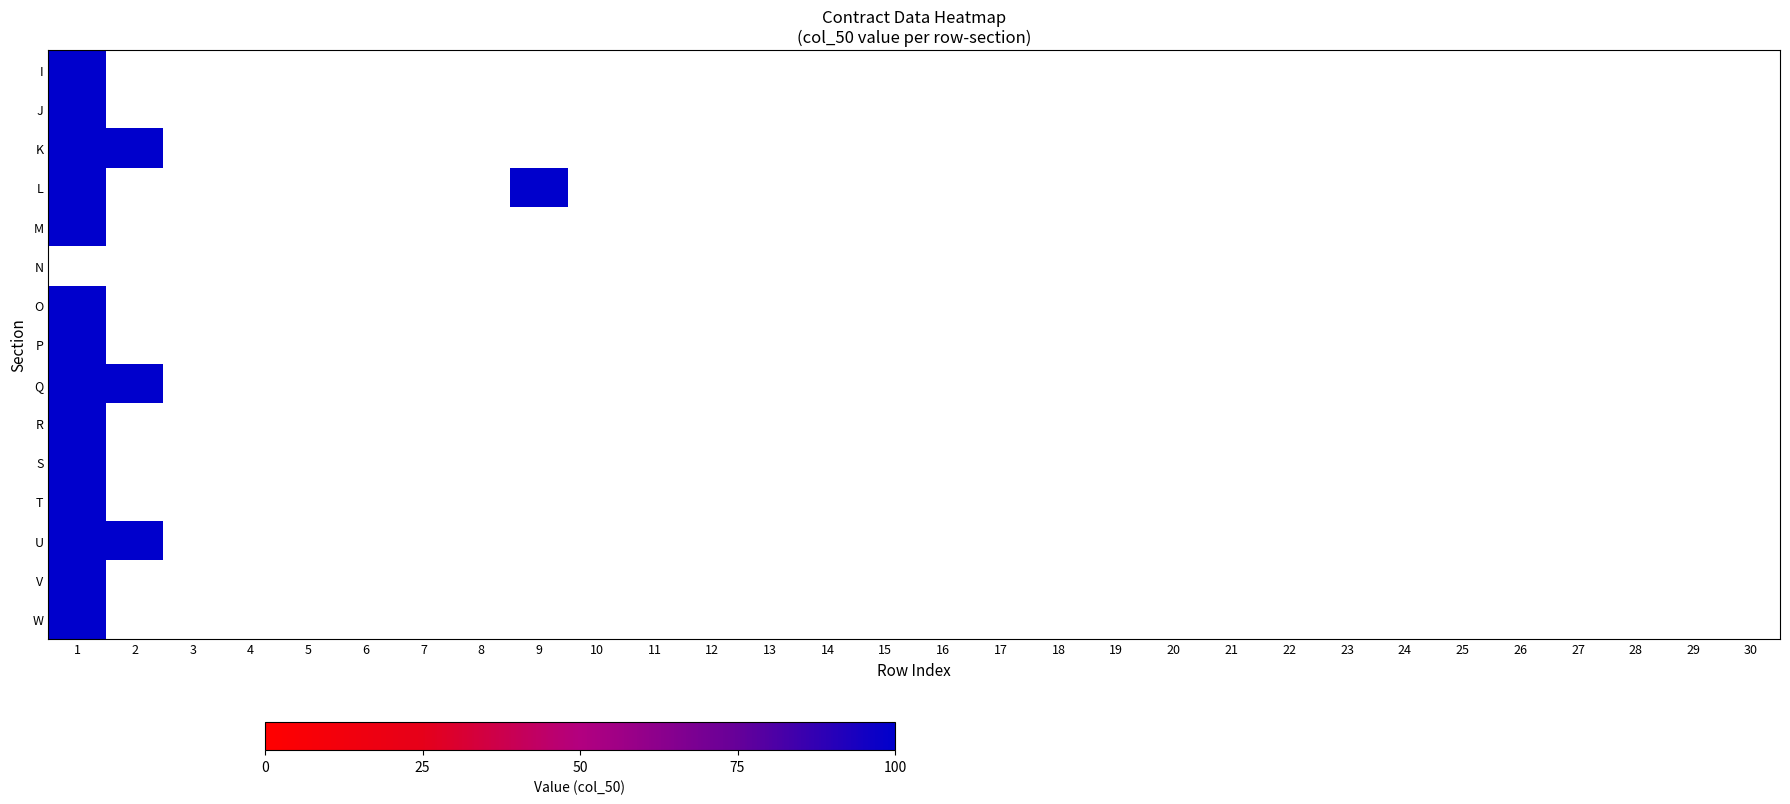

Reading right to left, transcribe all the data shown in this chart.

I: 30=0	29=0	28=0	27=0	26=0	25=0	24=0	23=0	22=0	21=0	20=0	19=0	18=0	17=0	16=0	15=0	14=0	13=0	12=0	11=0	10=0	9=0	8=0	7=0	6=0	5=0	4=0	3=0	2=0	1=100
J: 30=0	29=0	28=0	27=0	26=0	25=0	24=0	23=0	22=0	21=0	20=0	19=0	18=0	17=0	16=0	15=0	14=0	13=0	12=0	11=0	10=0	9=0	8=0	7=0	6=0	5=0	4=0	3=0	2=0	1=100
K: 30=0	29=0	28=0	27=0	26=0	25=0	24=0	23=0	22=0	21=0	20=0	19=0	18=0	17=0	16=0	15=0	14=0	13=0	12=0	11=0	10=0	9=0	8=0	7=0	6=0	5=0	4=0	3=0	2=100	1=100
L: 30=0	29=0	28=0	27=0	26=0	25=0	24=0	23=0	22=0	21=0	20=0	19=0	18=0	17=0	16=0	15=0	14=0	13=0	12=0	11=0	10=0	9=100	8=0	7=0	6=0	5=0	4=0	3=0	2=0	1=100
M: 30=0	29=0	28=0	27=0	26=0	25=0	24=0	23=0	22=0	21=0	20=0	19=0	18=0	17=0	16=0	15=0	14=0	13=0	12=0	11=0	10=0	9=0	8=0	7=0	6=0	5=0	4=0	3=0	2=0	1=100
N: 30=0	29=0	28=0	27=0	26=0	25=0	24=0	23=0	22=0	21=0	20=0	19=0	18=0	17=0	16=0	15=0	14=0	13=0	12=0	11=0	10=0	9=0	8=0	7=0	6=0	5=0	4=0	3=0	2=0	1=0
O: 30=0	29=0	28=0	27=0	26=0	25=0	24=0	23=0	22=0	21=0	20=0	19=0	18=0	17=0	16=0	15=0	14=0	13=0	12=0	11=0	10=0	9=0	8=0	7=0	6=0	5=0	4=0	3=0	2=0	1=100
P: 30=0	29=0	28=0	27=0	26=0	25=0	24=0	23=0	22=0	21=0	20=0	19=0	18=0	17=0	16=0	15=0	14=0	13=0	12=0	11=0	10=0	9=0	8=0	7=0	6=0	5=0	4=0	3=0	2=0	1=100
Q: 30=0	29=0	28=0	27=0	26=0	25=0	24=0	23=0	22=0	21=0	20=0	19=0	18=0	17=0	16=0	15=0	14=0	13=0	12=0	11=0	10=0	9=0	8=0	7=0	6=0	5=0	4=0	3=0	2=100	1=100
R: 30=0	29=0	28=0	27=0	26=0	25=0	24=0	23=0	22=0	21=0	20=0	19=0	18=0	17=0	16=0	15=0	14=0	13=0	12=0	11=0	10=0	9=0	8=0	7=0	6=0	5=0	4=0	3=0	2=0	1=100
S: 30=0	29=0	28=0	27=0	26=0	25=0	24=0	23=0	22=0	21=0	20=0	19=0	18=0	17=0	16=0	15=0	14=0	13=0	12=0	11=0	10=0	9=0	8=0	7=0	6=0	5=0	4=0	3=0	2=0	1=100
T: 30=0	29=0	28=0	27=0	26=0	25=0	24=0	23=0	22=0	21=0	20=0	19=0	18=0	17=0	16=0	15=0	14=0	13=0	12=0	11=0	10=0	9=0	8=0	7=0	6=0	5=0	4=0	3=0	2=0	1=100
U: 30=0	29=0	28=0	27=0	26=0	25=0	24=0	23=0	22=0	21=0	20=0	19=0	18=0	17=0	16=0	15=0	14=0	13=0	12=0	11=0	10=0	9=0	8=0	7=0	6=0	5=0	4=0	3=0	2=100	1=100
V: 30=0	29=0	28=0	27=0	26=0	25=0	24=0	23=0	22=0	21=0	20=0	19=0	18=0	17=0	16=0	15=0	14=0	13=0	12=0	11=0	10=0	9=0	8=0	7=0	6=0	5=0	4=0	3=0	2=0	1=100
W: 30=0	29=0	28=0	27=0	26=0	25=0	24=0	23=0	22=0	21=0	20=0	19=0	18=0	17=0	16=0	15=0	14=0	13=0	12=0	11=0	10=0	9=0	8=0	7=0	6=0	5=0	4=0	3=0	2=0	1=100